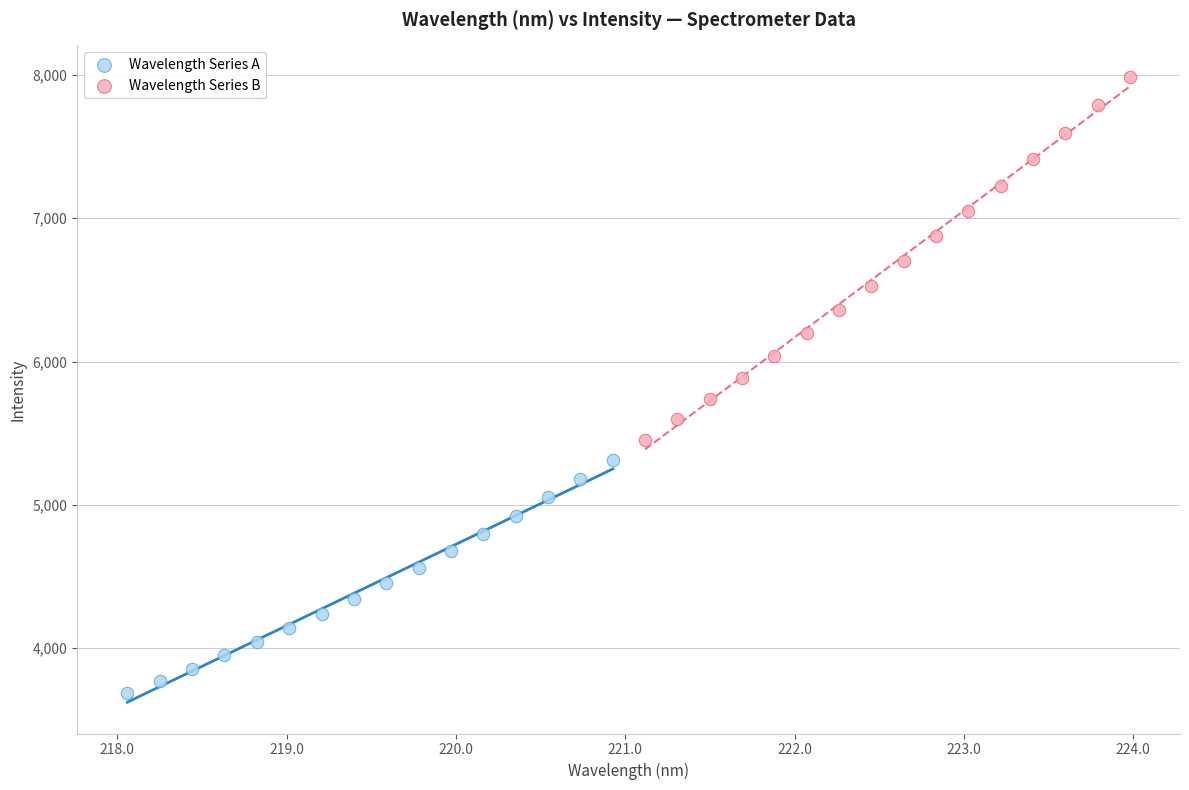

Which series contains the highest Y value?

Wavelength Series B